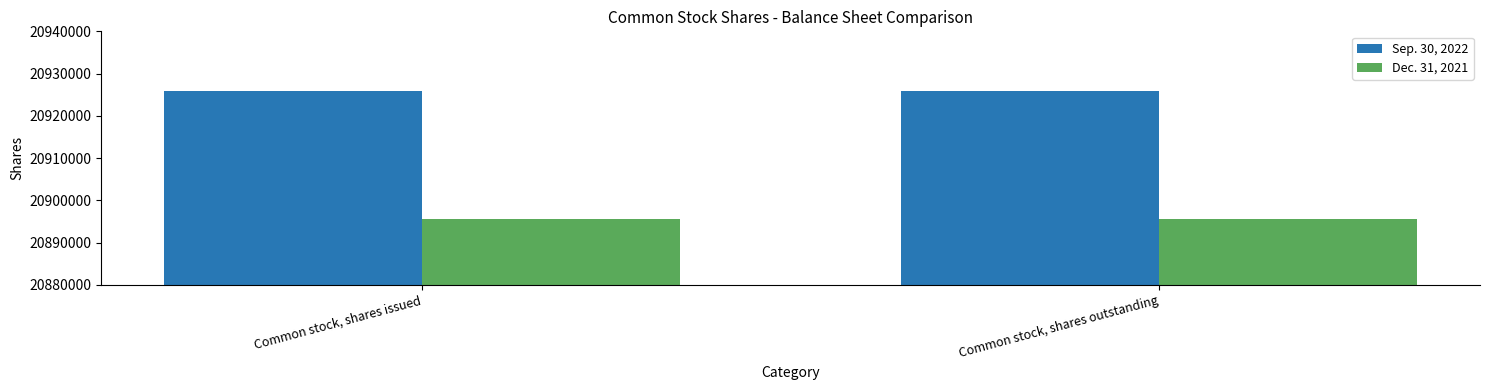

Is the value of Sep. 30, 2022 at Common stock, shares outstanding greater than the value of Dec. 31, 2021 at Common stock, shares outstanding?

Yes